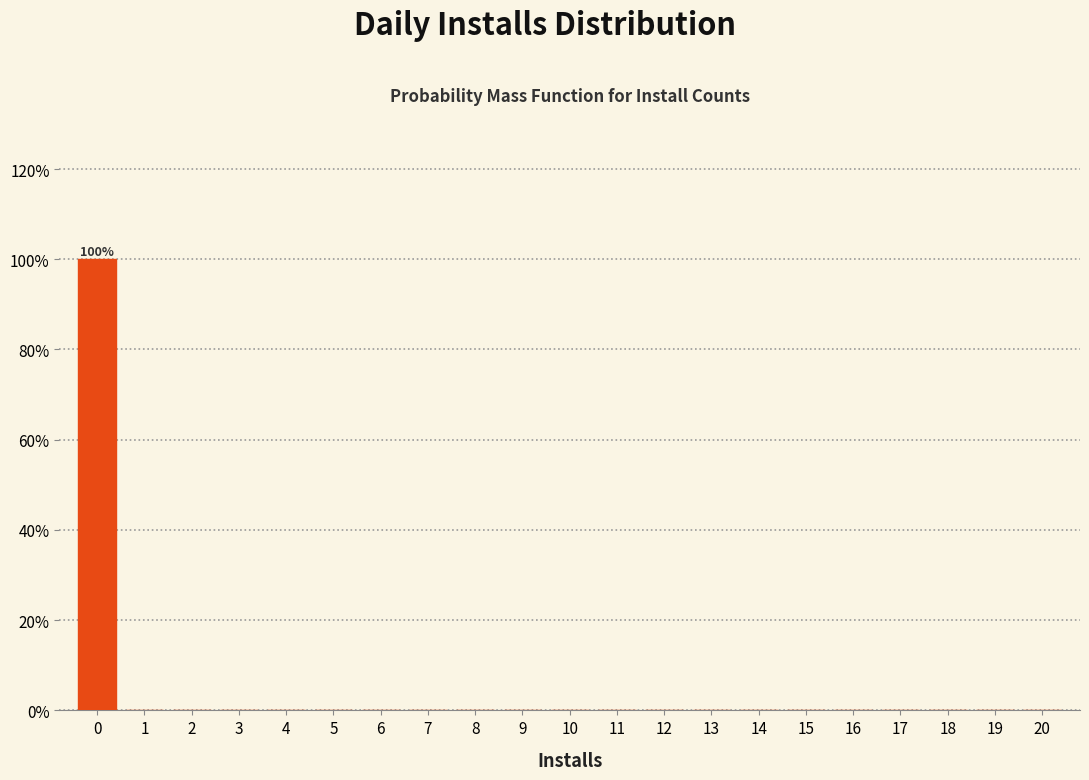

Reading left to right, what are all the values shown in this chart?

0=100	1=0	2=0	3=0	4=0	5=0	6=0	7=0	8=0	9=0	10=0	11=0	12=0	13=0	14=0	15=0	16=0	17=0	18=0	19=0	20=0